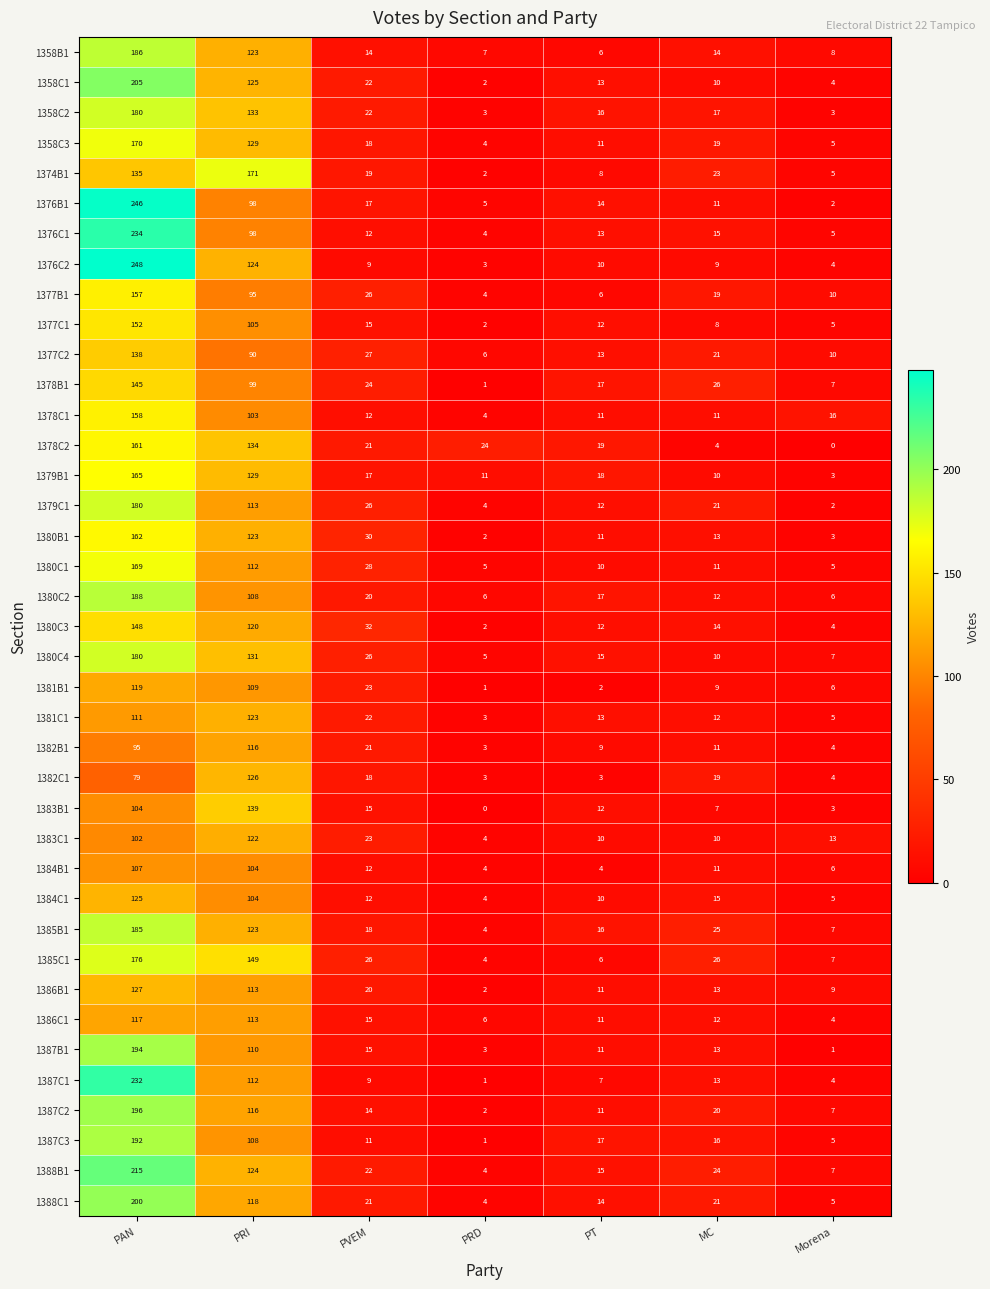

List the labels in order of 1381C1 value, smallest first.

PRD, Morena, MC, PT, PVEM, PAN, PRI